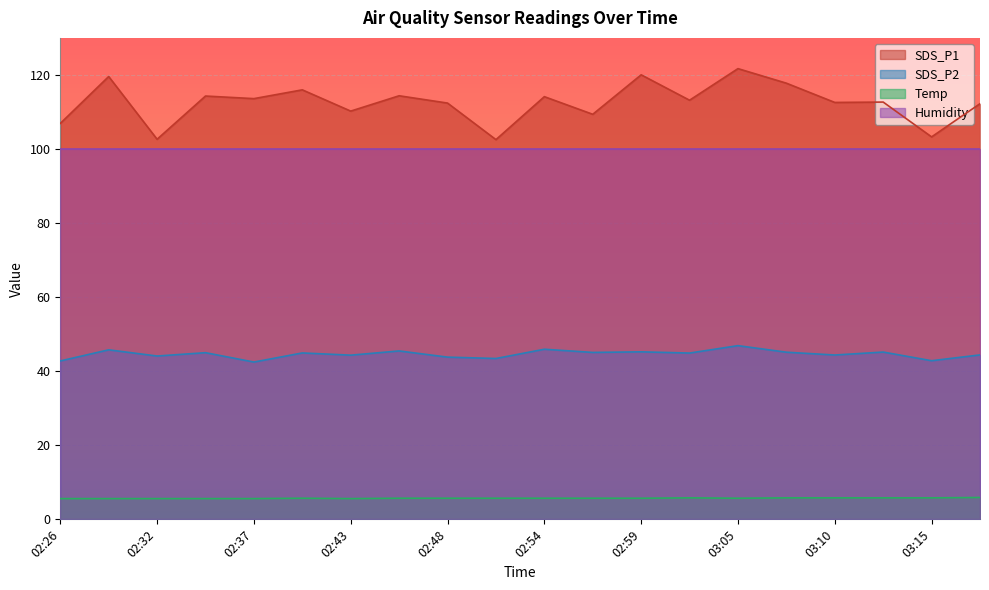

True or false: Temp and SDS_P1 cross at least once.

False